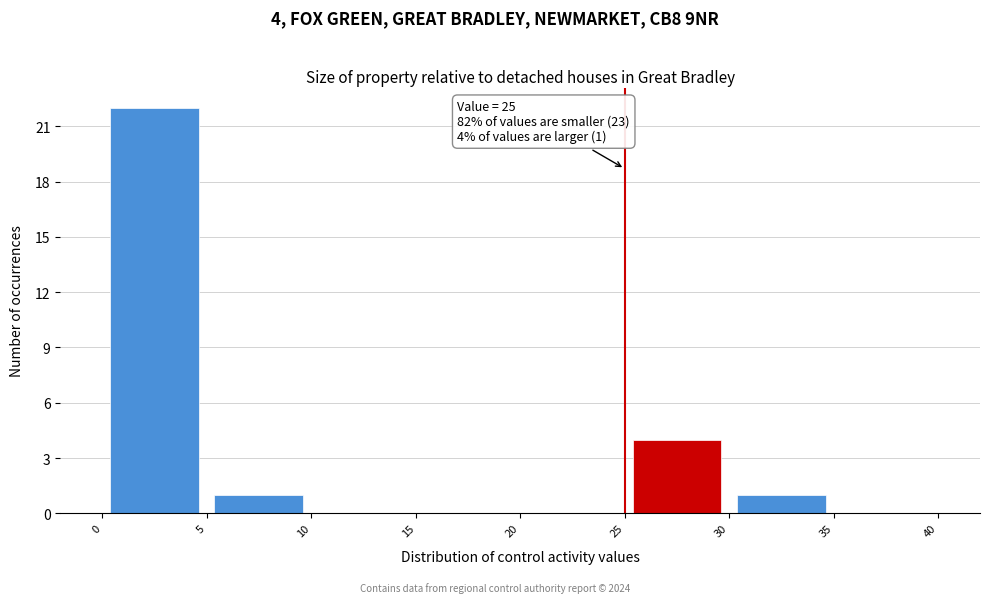

Over which range of the x-axis is the bar tallest?

0 to 5